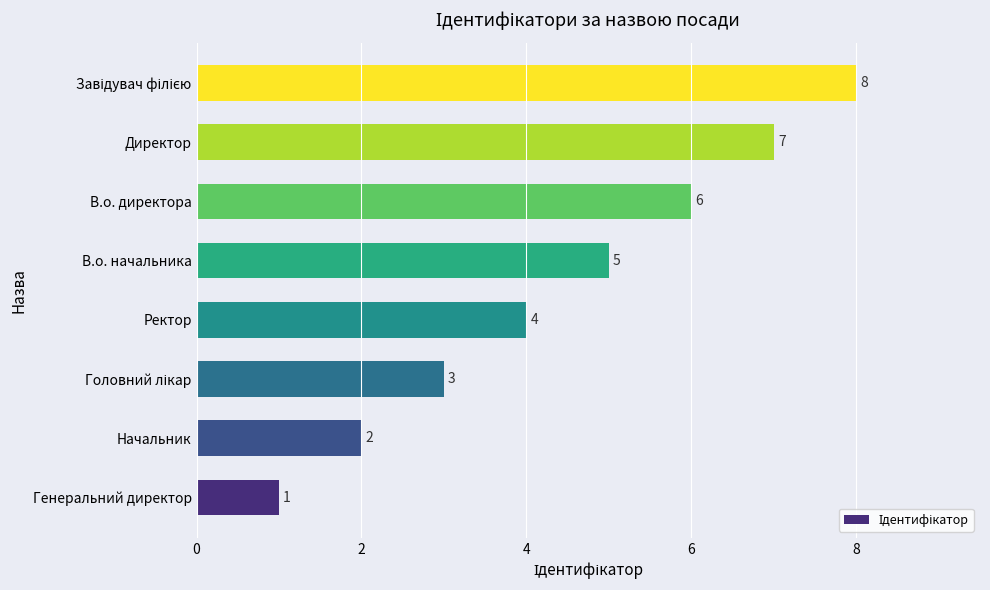

What is the greatest value displayed?

8